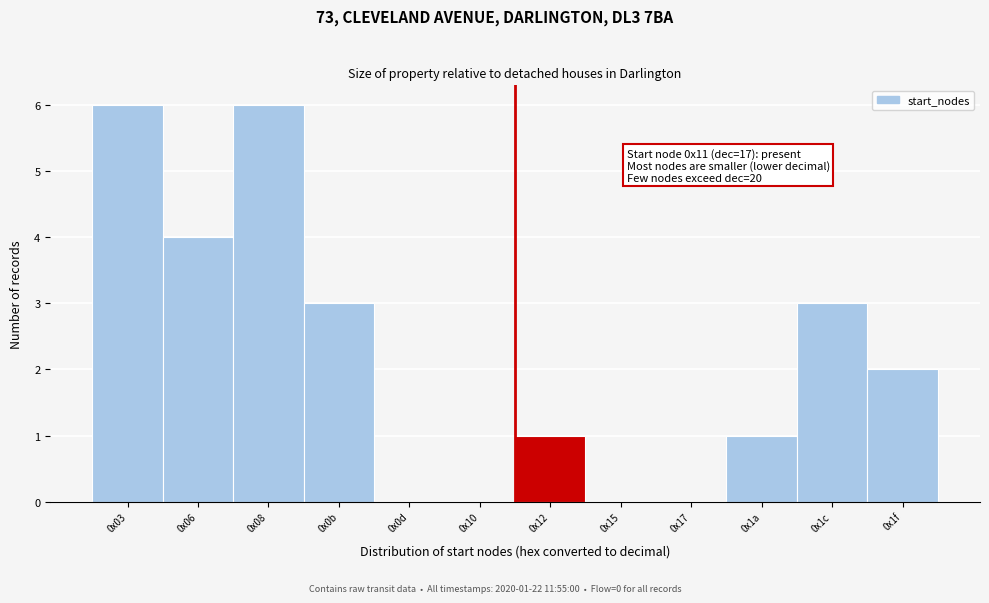

Reading left to right, transcribe all the data shown in this chart.

0x03=6	0x06=4	0x08=6	0x0b=3	0x0d=0	0x10=0	0x12=1	0x15=0	0x17=0	0x1a=1	0x1c=3	0x1f=2